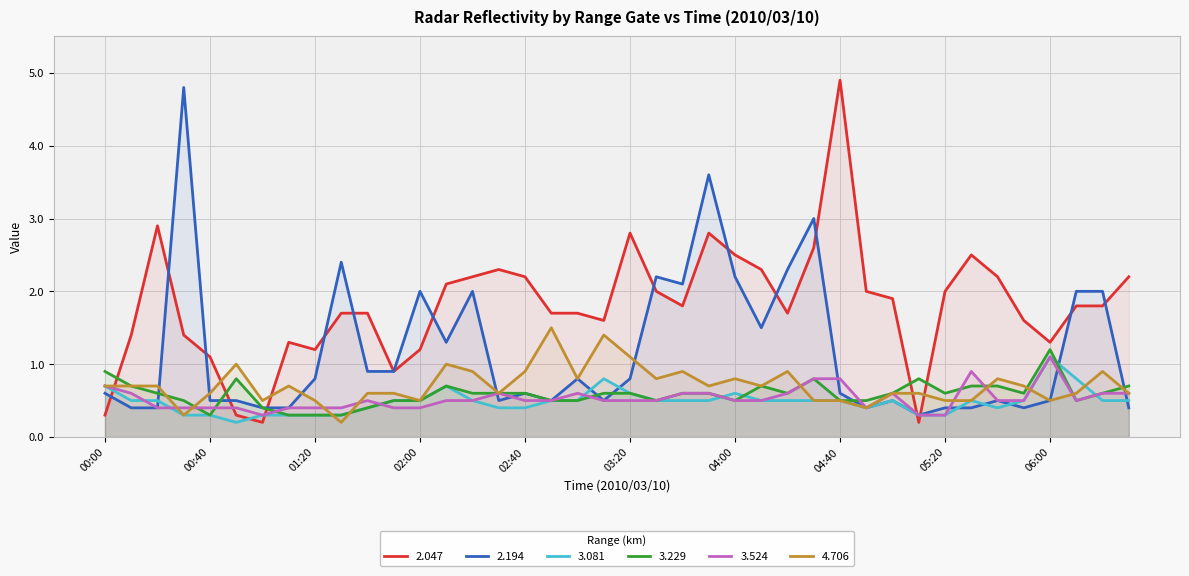

Reading left to right, list all the values displayed in this chart.

2.047: 0.3	1.4	2.9	1.4	1.1	0.3	0.2	1.3	1.2	1.7	1.7	0.9	1.2	2.1	2.2	2.3	2.2	1.7	1.7	1.6	2.8	2.0	1.8	2.8	2.5	2.3	1.7	2.6	4.9	2.0	1.9	0.2	2.0	2.5	2.2	1.6	1.3	1.8	1.8	2.2
2.194: 0.6	0.4	0.4	4.8	0.5	0.5	0.4	0.4	0.8	2.4	0.9	0.9	2.0	1.3	2.0	0.5	0.6	0.5	0.8	0.5	0.8	2.2	2.1	3.6	2.2	1.5	2.3	3.0	0.6	0.4	0.5	0.3	0.4	0.4	0.5	0.4	0.5	2.0	2.0	0.4
3.081: 0.7	0.5	0.5	0.3	0.3	0.2	0.3	0.3	0.3	0.3	0.4	0.5	0.5	0.7	0.5	0.4	0.4	0.5	0.5	0.8	0.6	0.5	0.5	0.5	0.6	0.5	0.5	0.5	0.5	0.4	0.5	0.3	0.3	0.5	0.4	0.5	1.1	0.8	0.5	0.5
3.229: 0.9	0.7	0.6	0.5	0.3	0.8	0.4	0.3	0.3	0.3	0.4	0.5	0.5	0.7	0.6	0.6	0.6	0.5	0.5	0.6	0.6	0.5	0.6	0.6	0.5	0.7	0.6	0.8	0.5	0.5	0.6	0.8	0.6	0.7	0.7	0.6	1.2	0.5	0.6	0.7
3.524: 0.7	0.6	0.4	0.4	0.4	0.4	0.3	0.4	0.4	0.4	0.5	0.4	0.4	0.5	0.5	0.6	0.5	0.5	0.6	0.5	0.5	0.5	0.6	0.6	0.5	0.5	0.6	0.8	0.8	0.4	0.6	0.3	0.3	0.9	0.5	0.5	1.1	0.5	0.6	0.6
4.706: 0.7	0.7	0.7	0.3	0.6	1.0	0.5	0.7	0.5	0.2	0.6	0.6	0.5	1.0	0.9	0.6	0.9	1.5	0.8	1.4	1.1	0.8	0.9	0.7	0.8	0.7	0.9	0.5	0.5	0.4	0.6	0.6	0.5	0.5	0.8	0.7	0.5	0.6	0.9	0.6